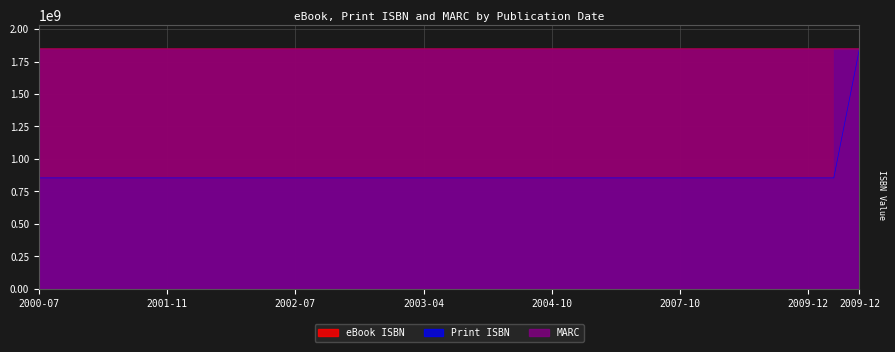

Is it true that Print ISBN equals 854048717 at 2003-11-24?

True